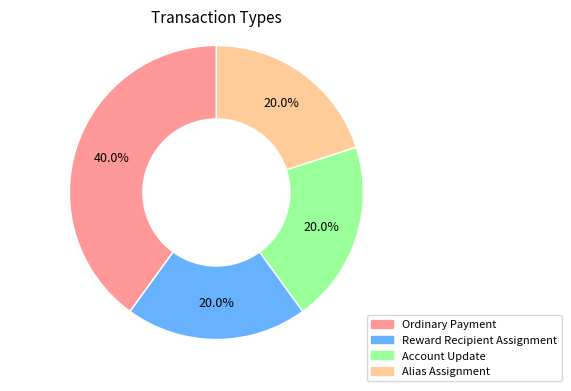

Count the number of slices in the pie.

4